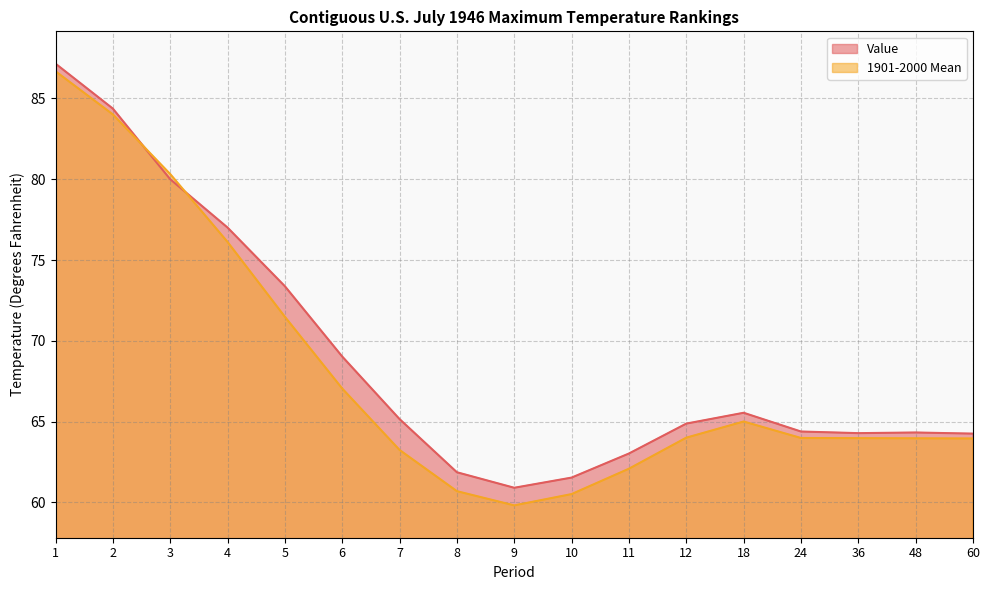

Where do Value and 1901-2000 Mean first cross each other?

2 and 3